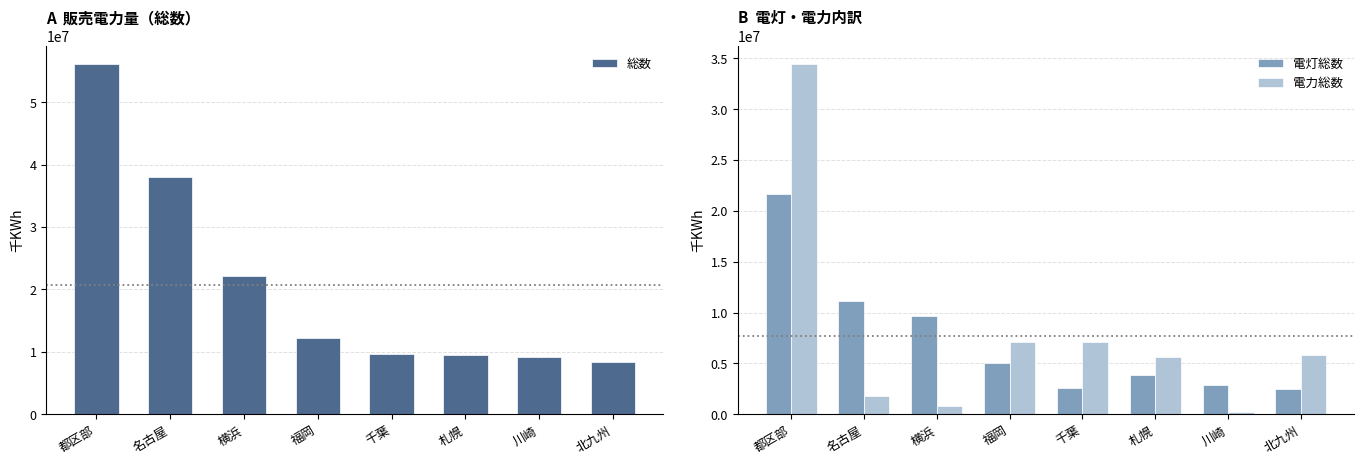

Between 都区部 and 名古屋, which is larger?

都区部